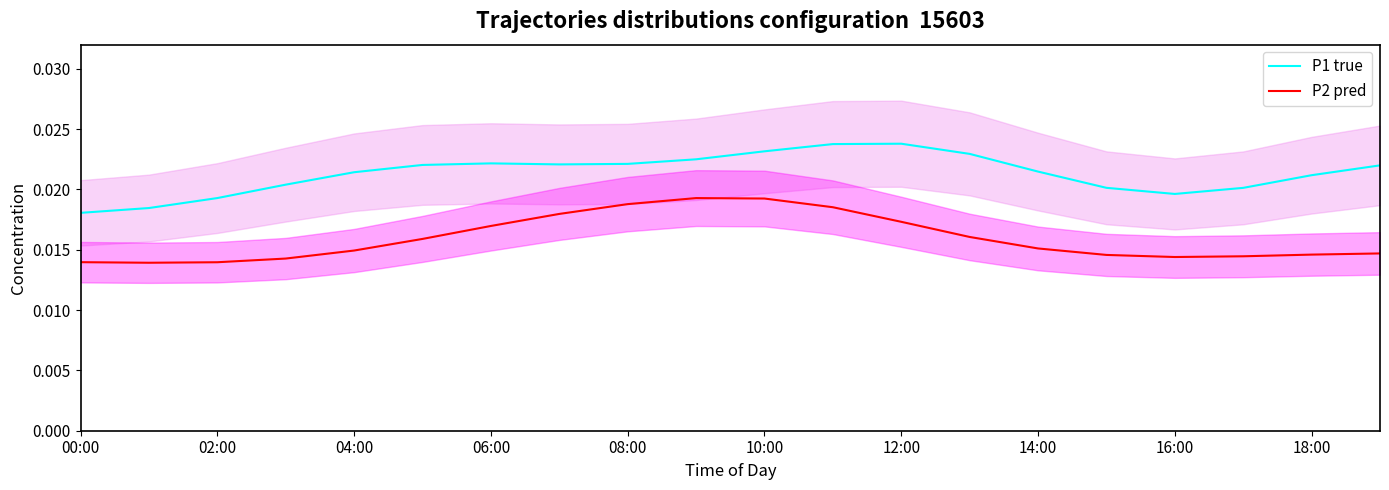

True or false: P2 pred and P1 true intersect in this chart.

False